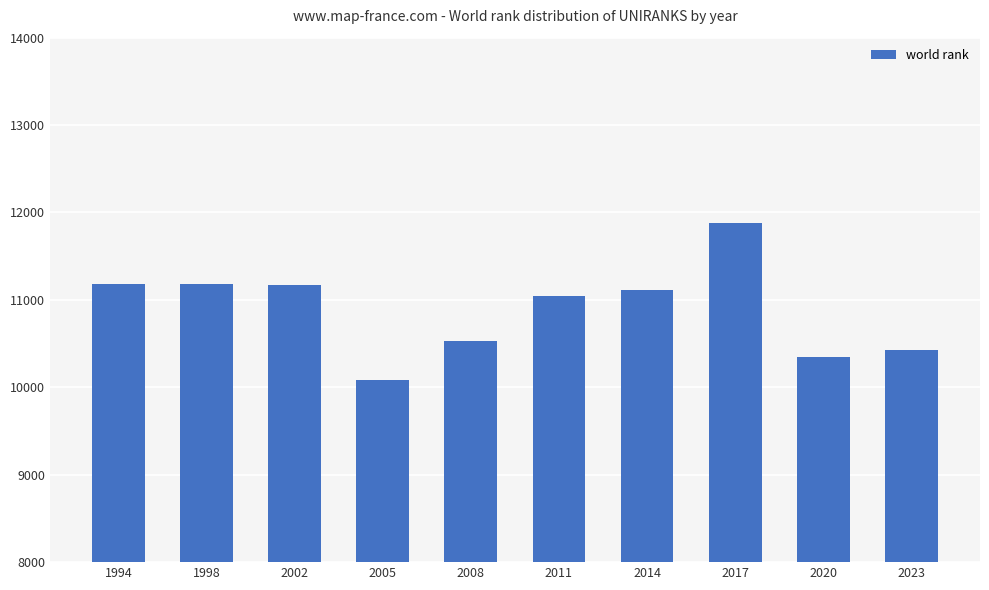

Read the value at 2017.

11882